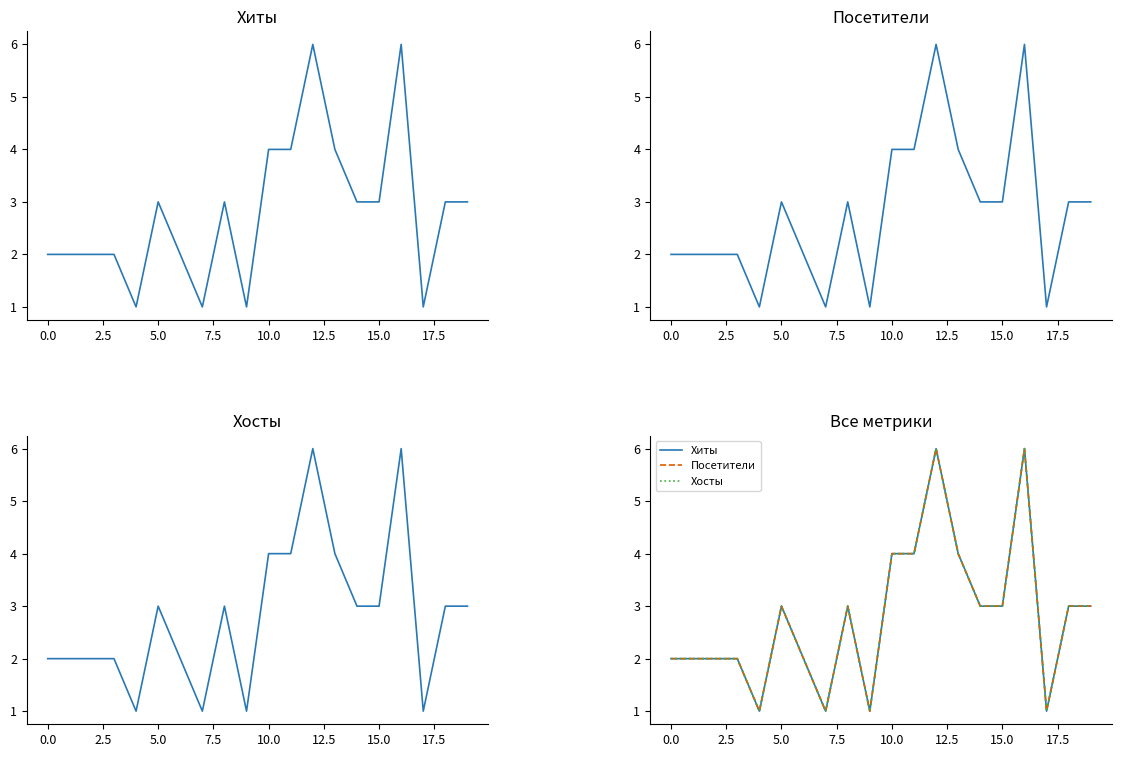

Between 17 and 18, which series saw the biggest shift?

Хиты